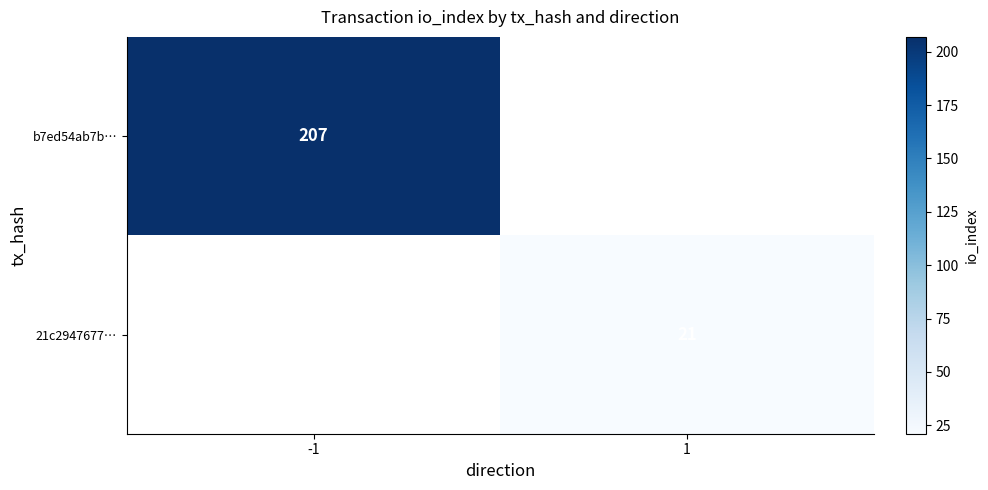

Is the value of 21c2947677… at 1 greater than the value of b7ed54ab7b… at -1?

No